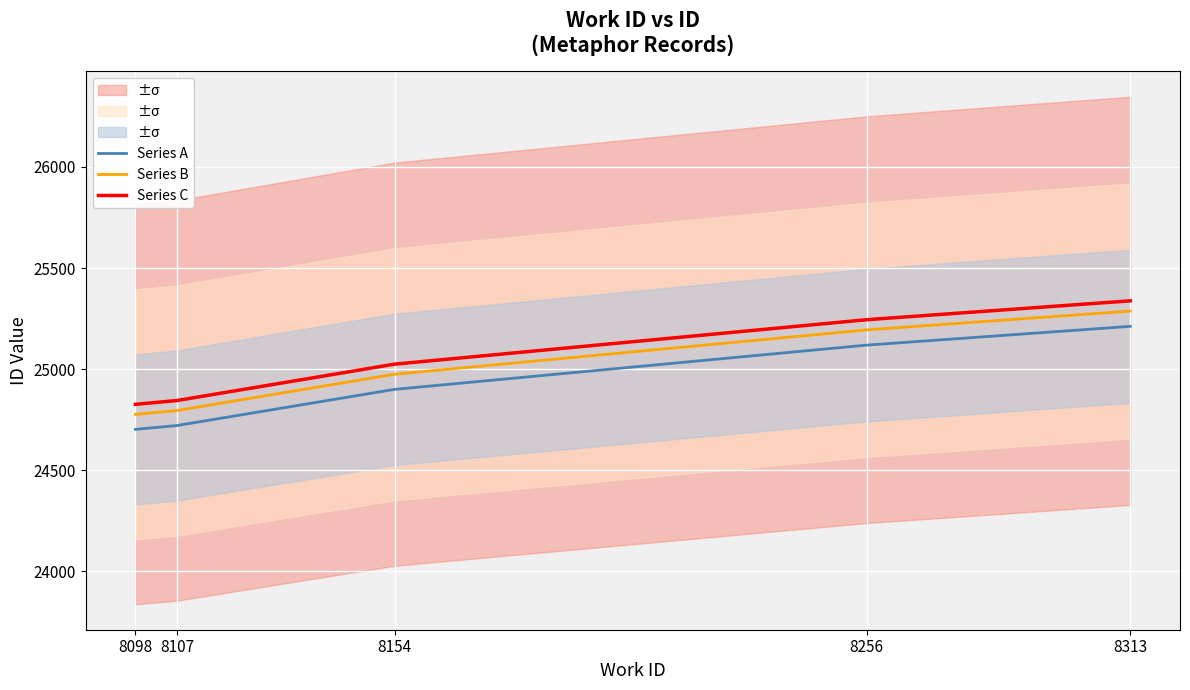

The Series C series shows 34455.0 at 8313. True or false?

False